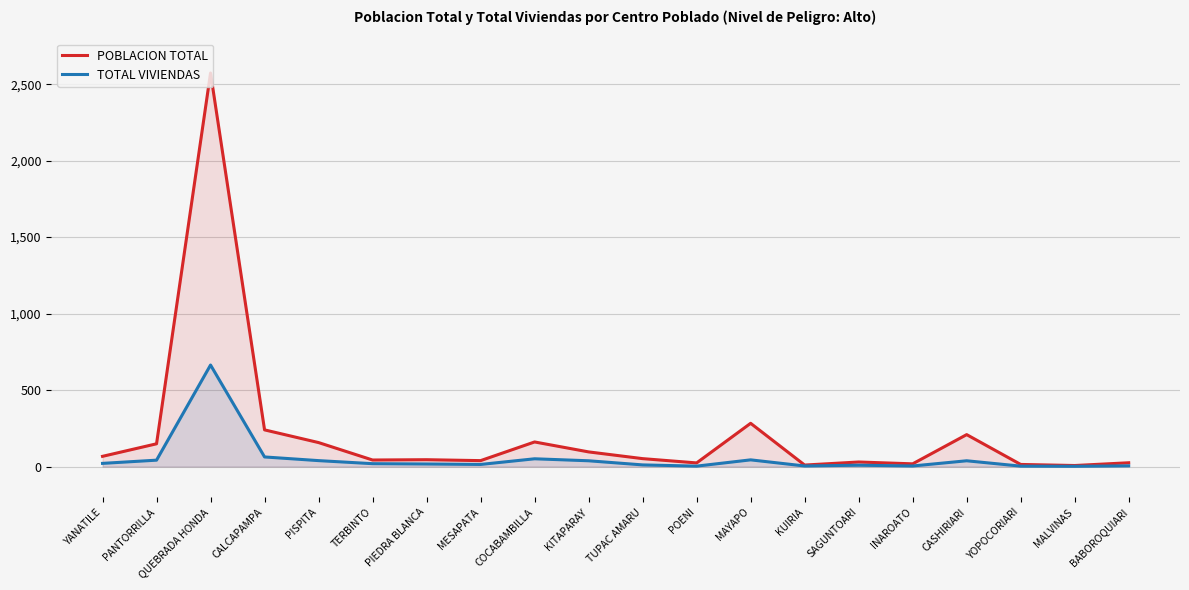

What is the label of the 5th point from the right?

INAROATO